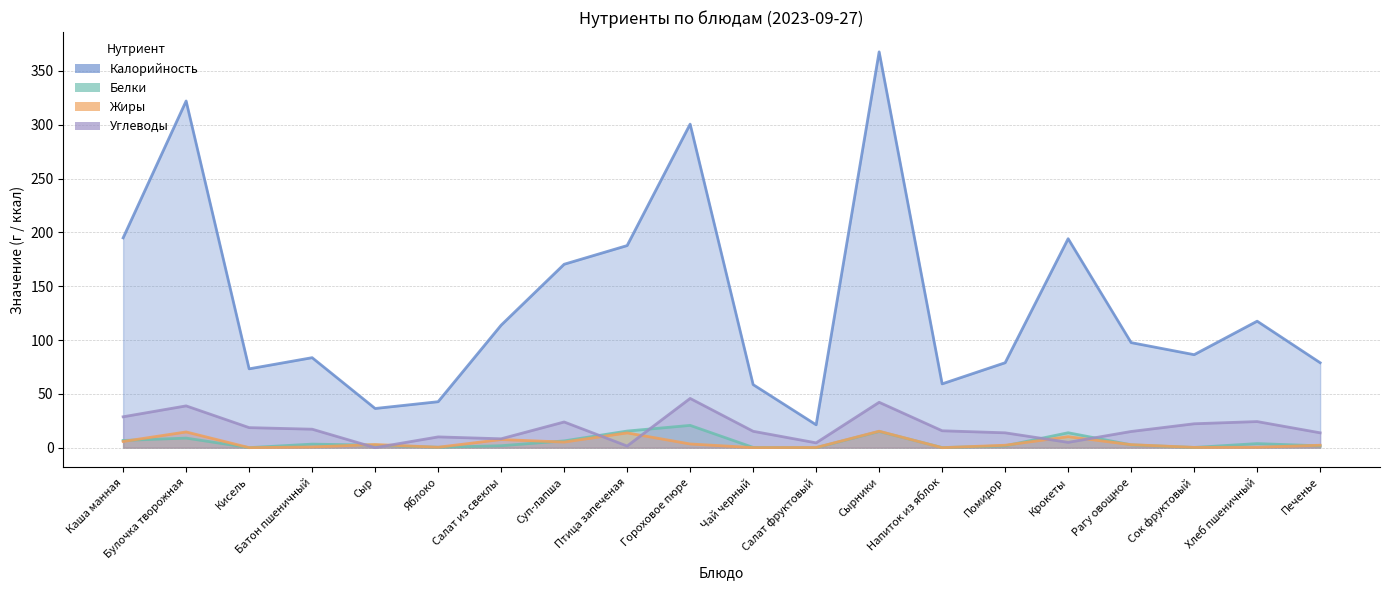

Where is Жиры nearest to the value 7?

Салат из свеклы